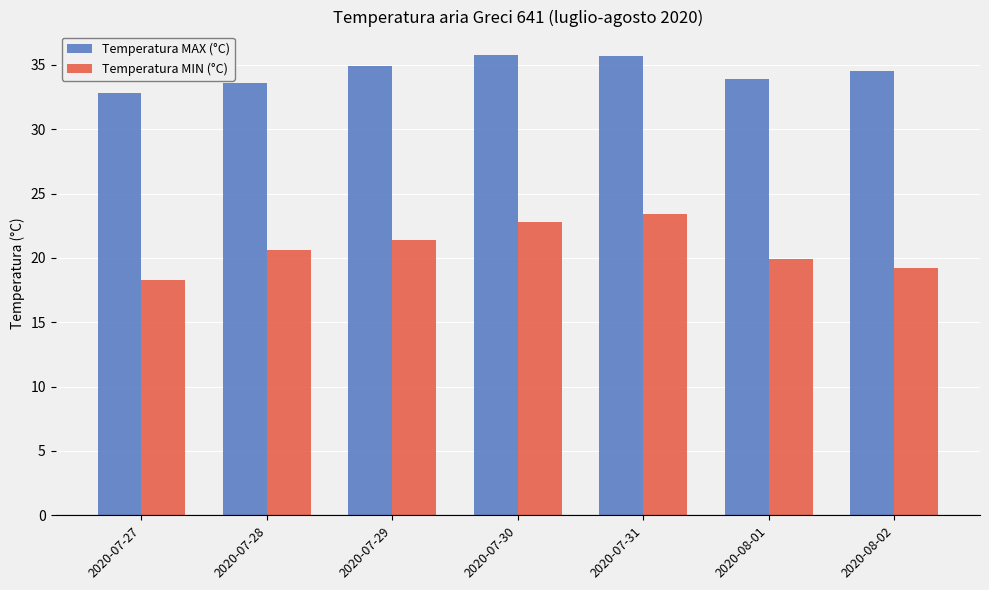

At how many categories does at least one series exceed 33?

6